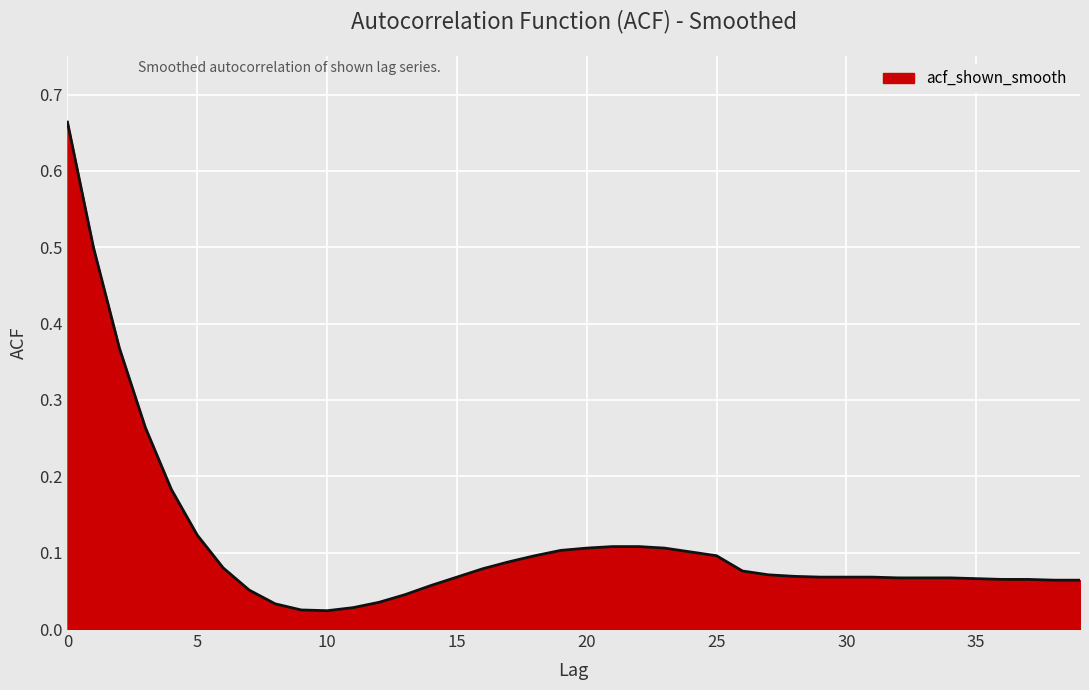

Reading right to left, what are all the values shown in this chart?

39=0.1	38=0.1	37=0.1	36=0.1	35=0.1	34=0.1	33=0.1	32=0.1	31=0.1	30=0.1	29=0.1	28=0.1	27=0.1	26=0.1	25=0.1	24=0.1	23=0.1	22=0.1	21=0.1	20=0.1	19=0.1	18=0.1	17=0.1	16=0.1	15=0.1	14=0.1	13=0.0	12=0.0	11=0.0	10=0.0	9=0.0	8=0.0	7=0.1	6=0.1	5=0.1	4=0.2	3=0.3	2=0.4	1=0.5	0=0.7